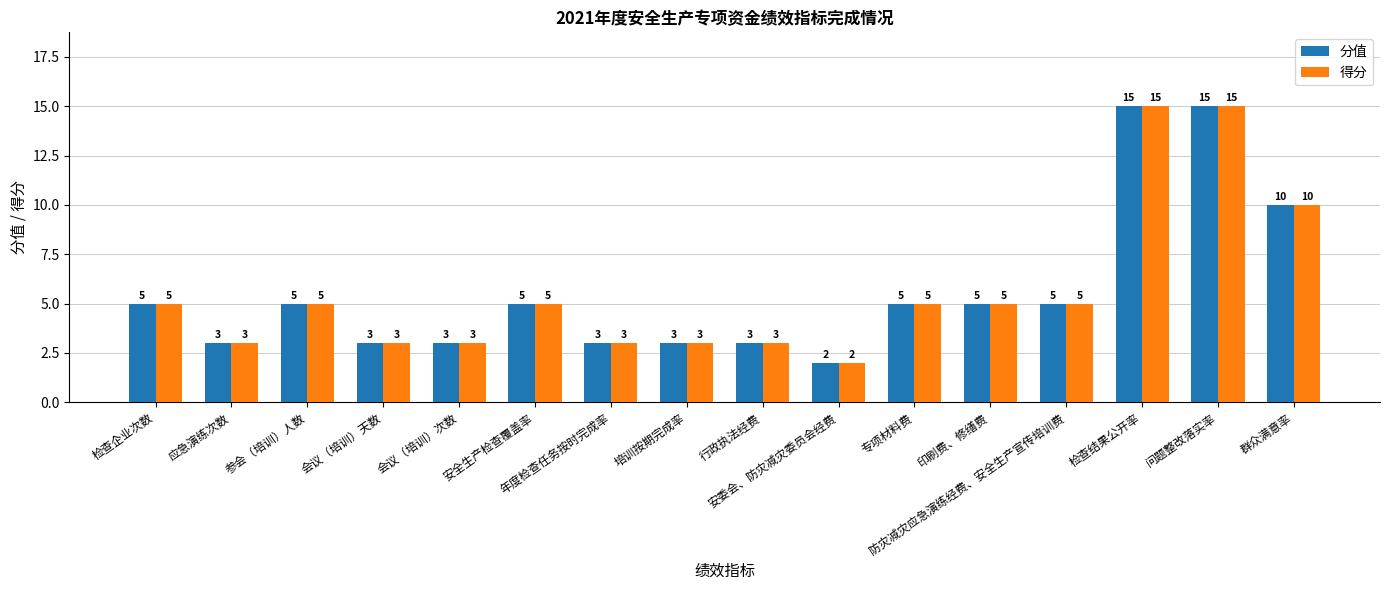

How many data points in 得分 are less than 5?

7